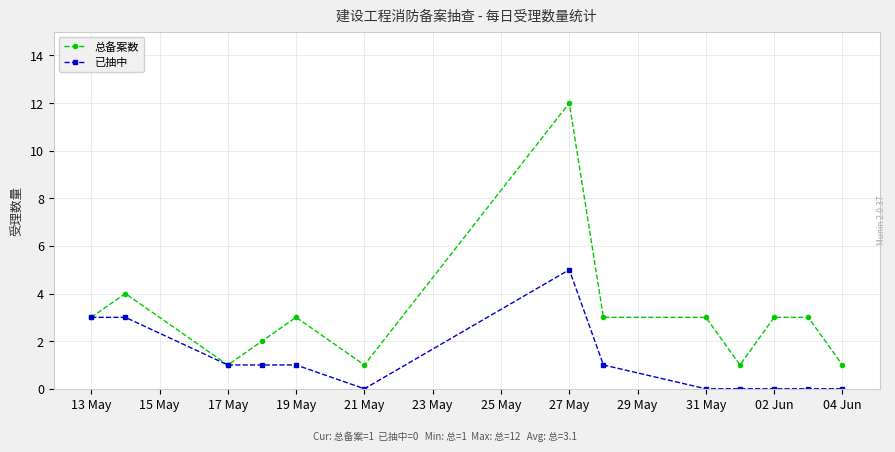

What is the value of the 总备案数 point at the 10th from the left?

1